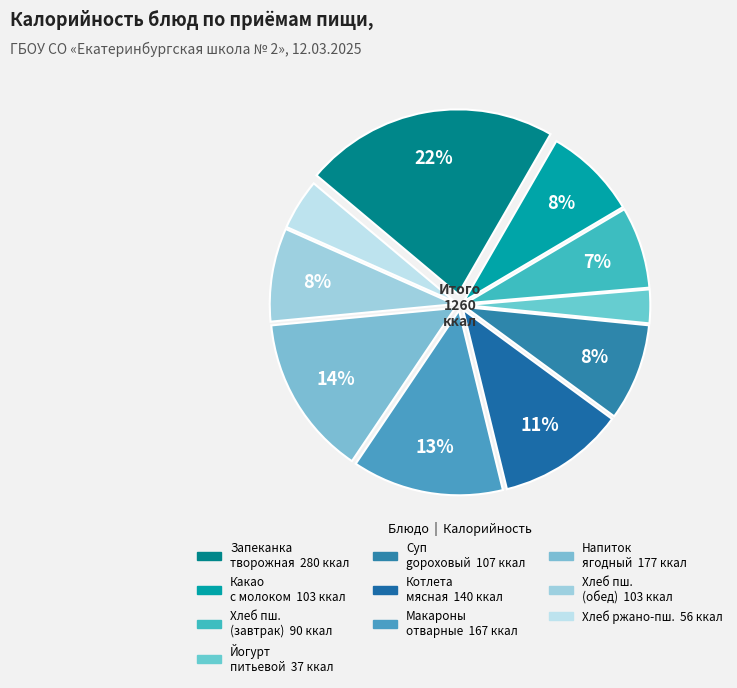

How many slices are in this pie chart?

10